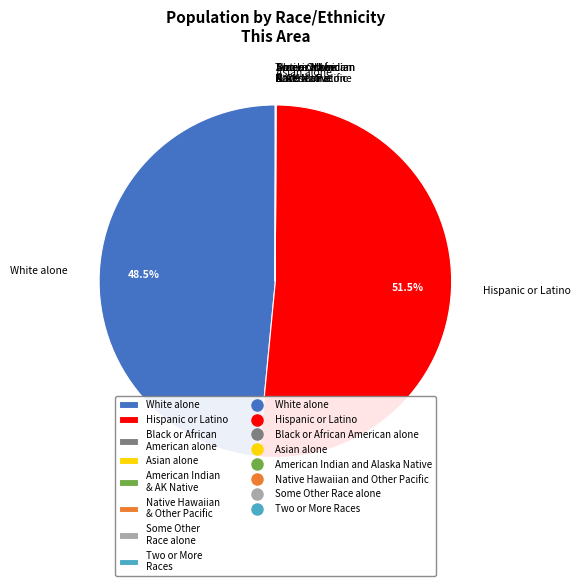

What is the largest slice in the pie chart?

Hispanic or Latino